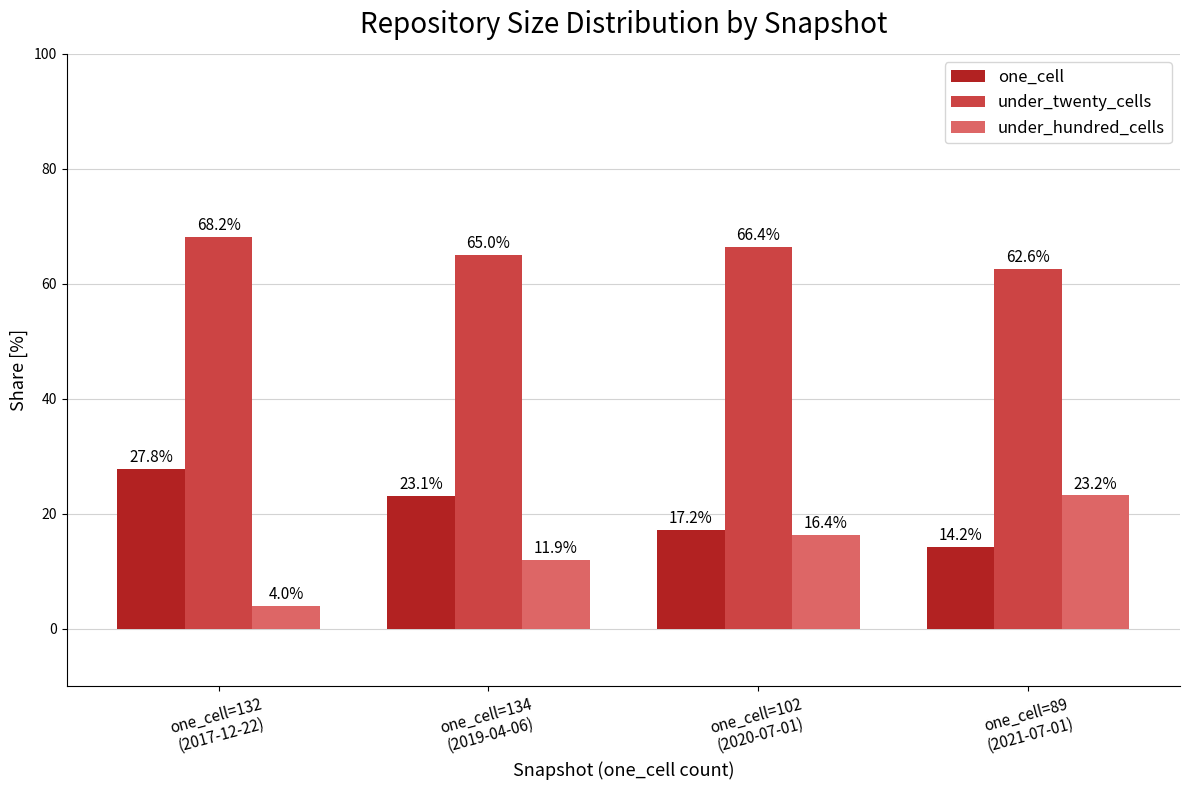

At which label does one_cell first exceed 23?

one_cell=132
(2017-12-22)